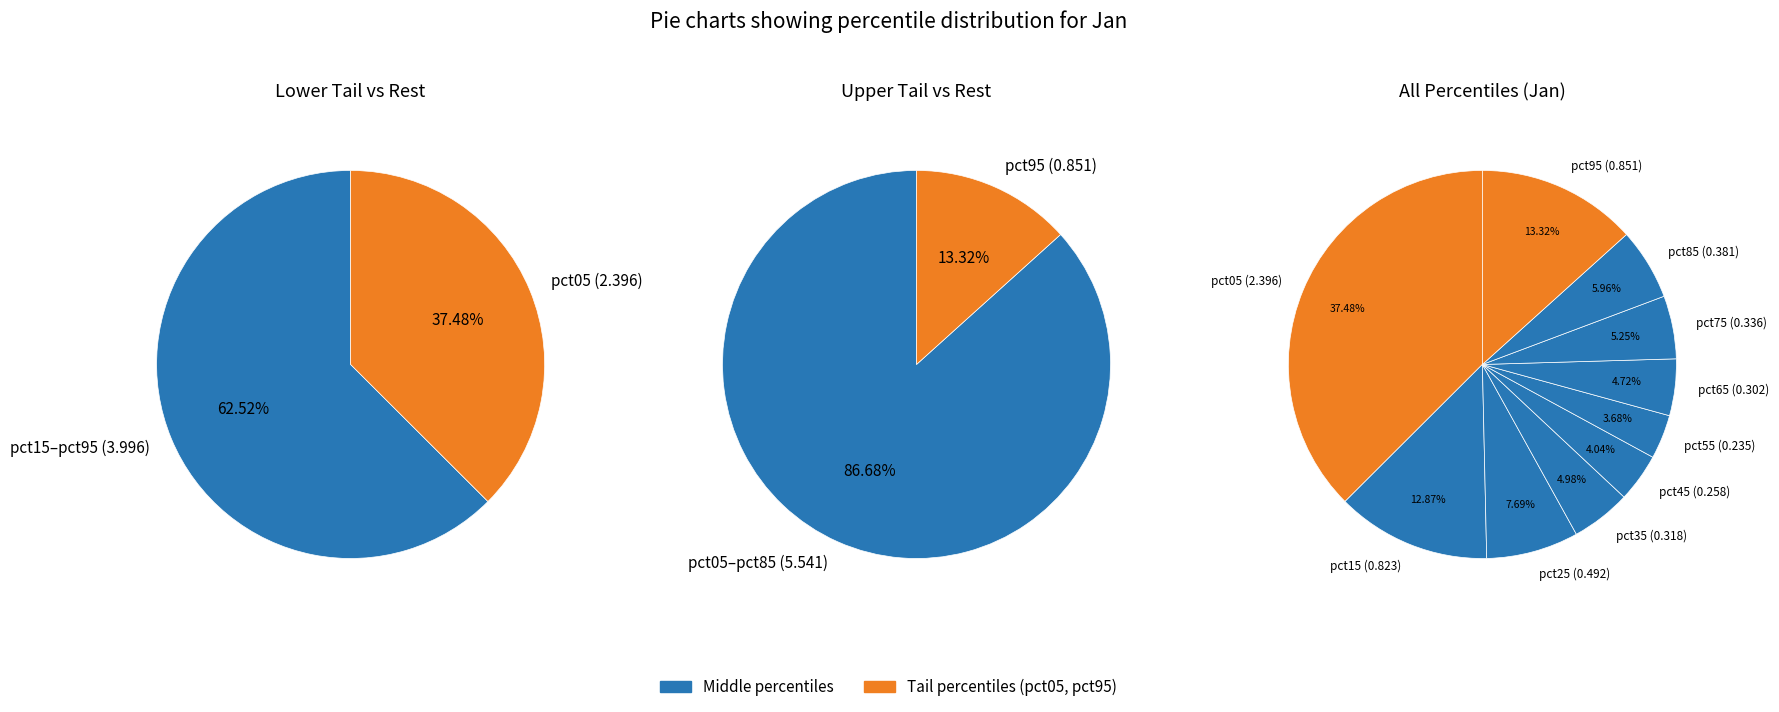

How much of the chart is everything except pct15?

87.1%